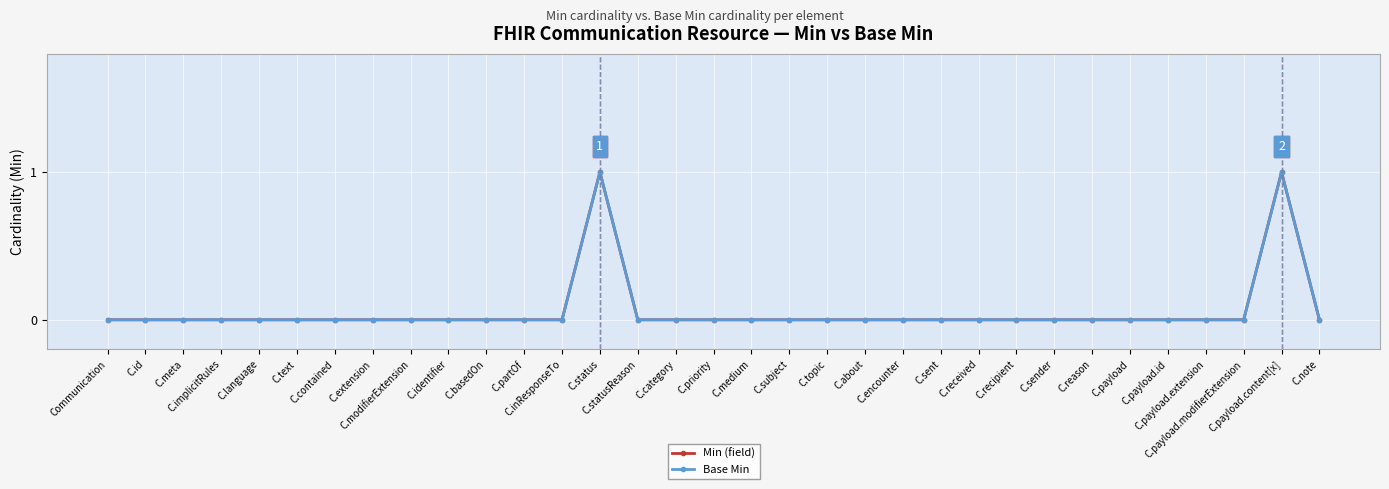

Is this an area chart (filled region under the line)?

No